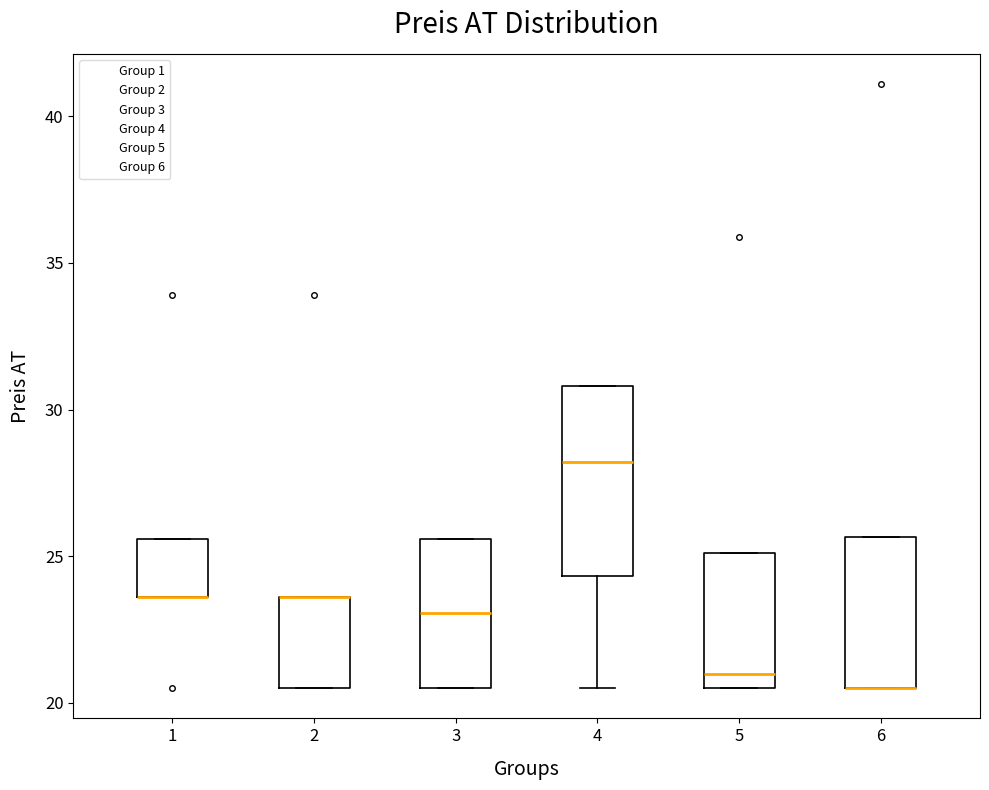

Comparing the boxes themselves (not the whiskers), which one is the tallest?

4